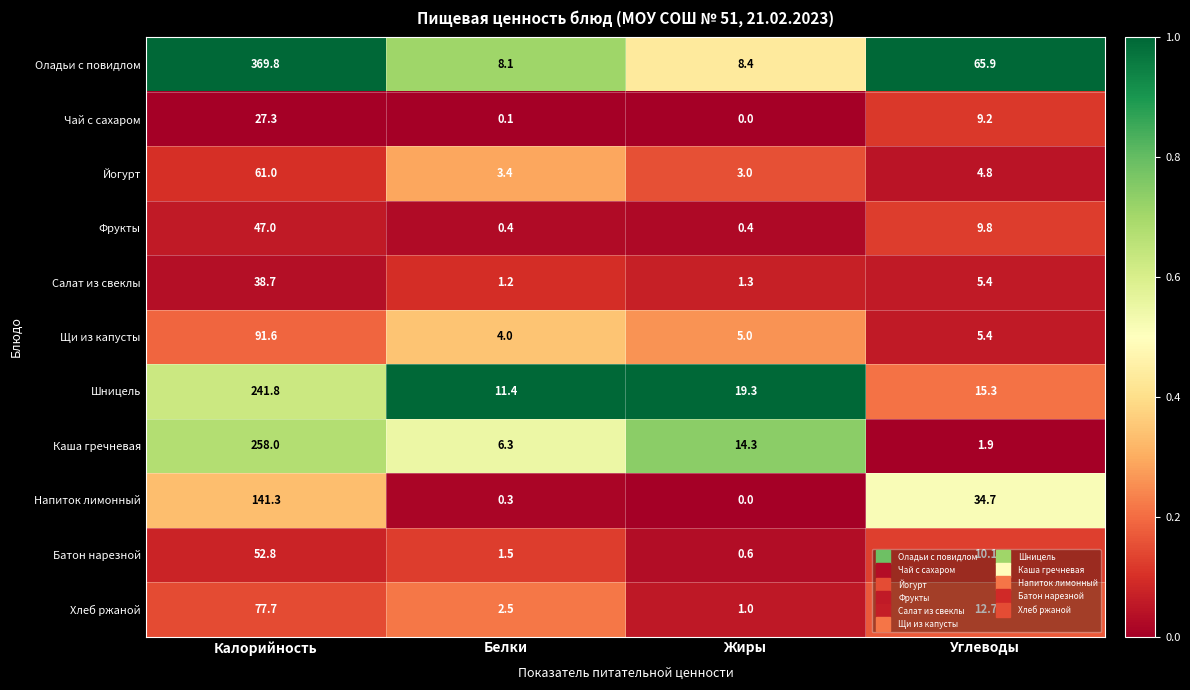

What is the difference between the maximum and second lowest values in the Щи из капусты series?

86.6